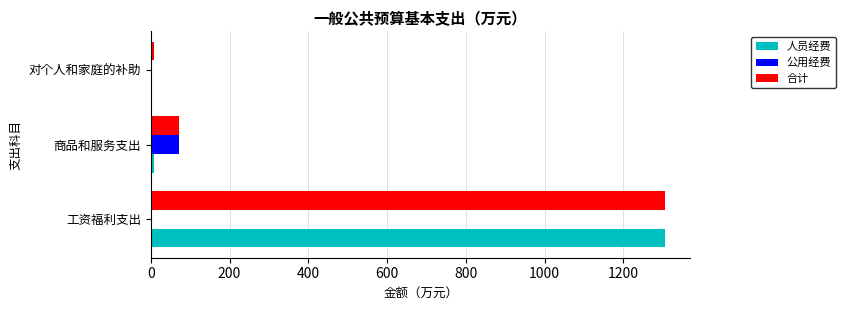

What is the sum of all 合计 values?

1385.7